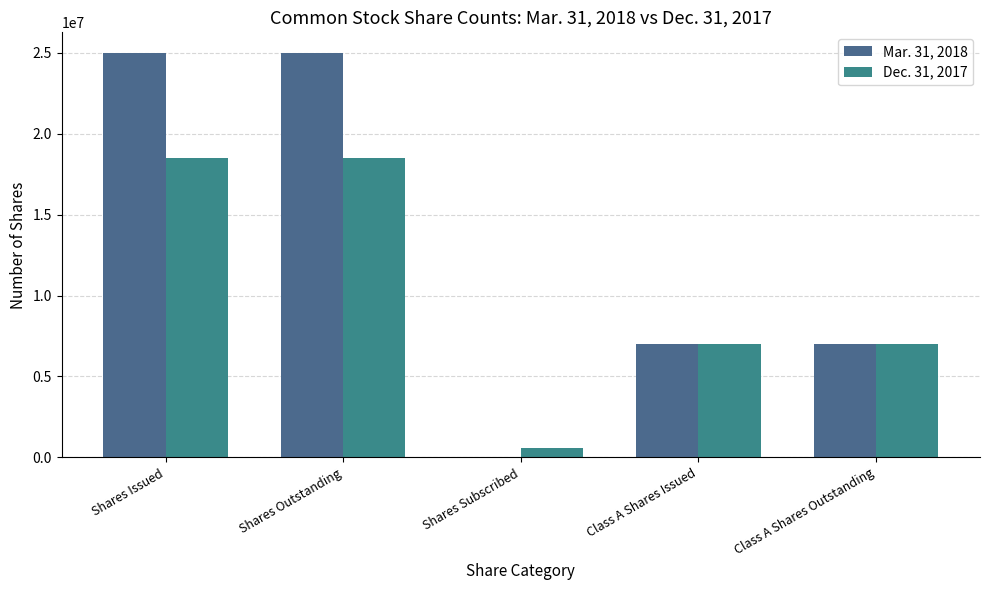

Where is Dec. 31, 2017 nearest to the value 9552132?

Class A Shares Issued